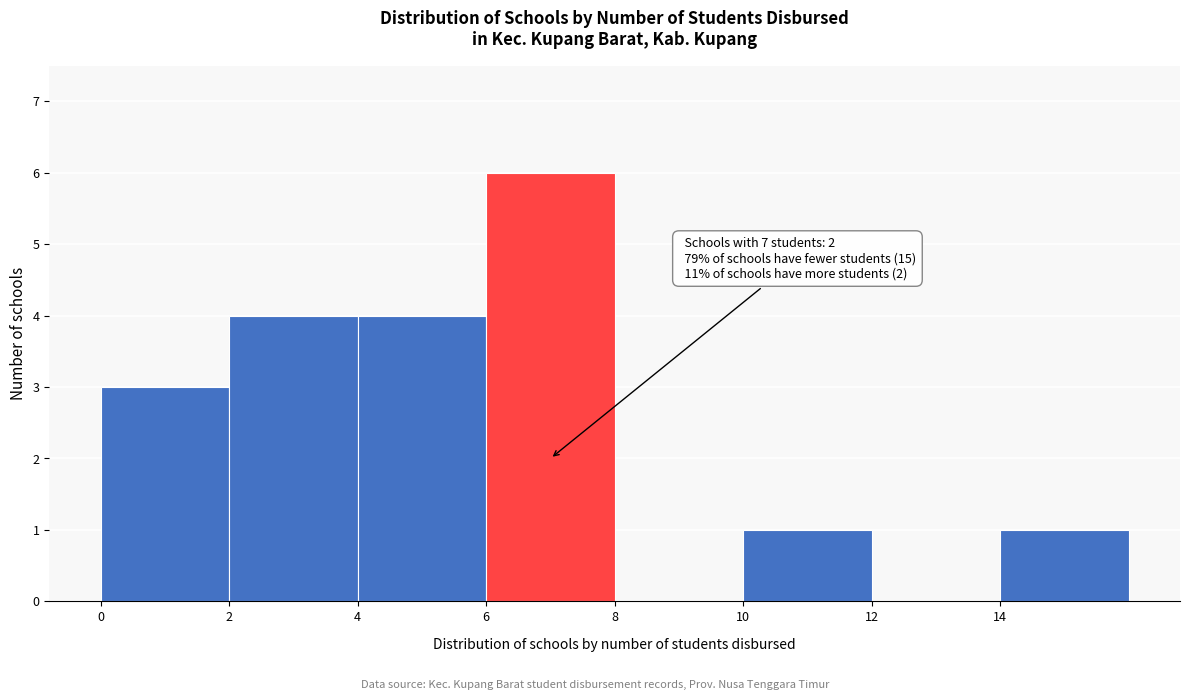

Which range on the x-axis has the tallest bar?

6 to 8